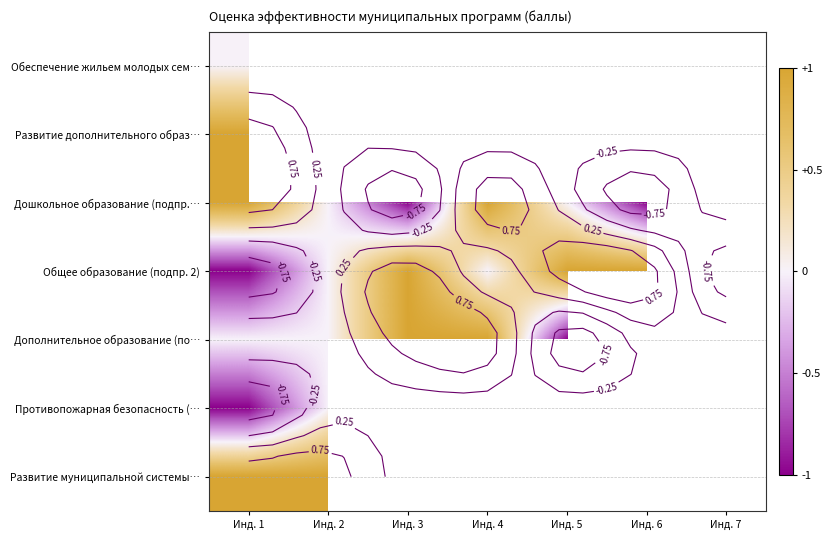

Rank the series at Инд. 3 from highest to lowest value.

Общее образование (подпр. 2), Дополнительное образование (по…, Противопожарная безопасность (…, Развитие муниципальной системы…, Обеспечение жильем молодых сем…, Развитие дополнительного образ…, Дошкольное образование (подпр.…